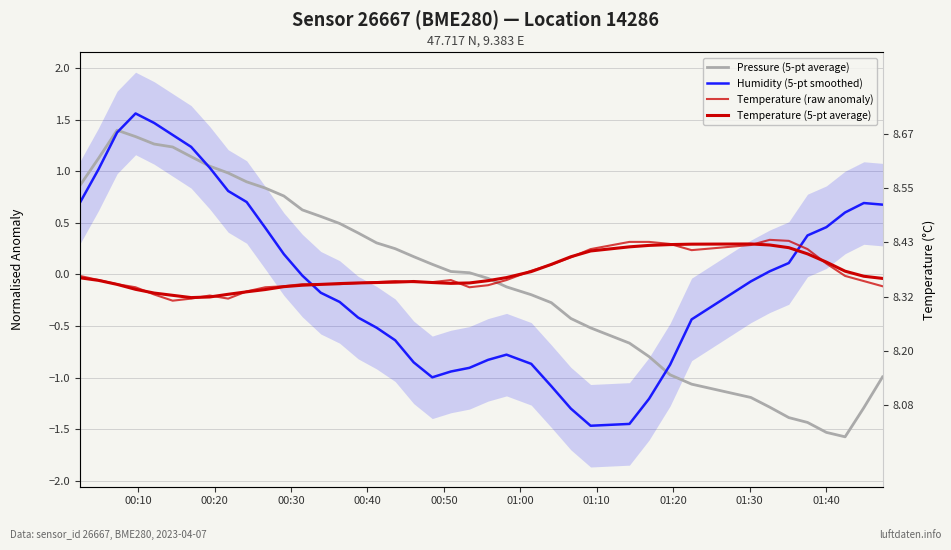

Reading right to left, transcribe all the data shown in this chart.

Pressure (5-pt average): -1.0	-1.3	-1.6	-1.5	-1.4	-1.4	-1.3	-1.2	-1.1	-1.0	-0.8	-0.7	-0.5	-0.4	-0.3	-0.2	-0.1	-0.0	0.0	0.0	0.1	0.2	0.2	0.3	0.4	0.5	0.6	0.6	0.8	0.8	0.9	1.0	1.0	1.1	1.2	1.3	1.3	1.4	1.1	0.9
Humidity (5-pt smoothed): 0.7	0.7	0.6	0.5	0.4	0.1	0.0	-0.1	-0.4	-0.9	-1.2	-1.4	-1.5	-1.3	-1.1	-0.9	-0.8	-0.8	-0.9	-0.9	-1.0	-0.9	-0.6	-0.5	-0.4	-0.3	-0.2	-0.0	0.2	0.5	0.7	0.8	1.0	1.2	1.4	1.5	1.6	1.4	1.0	0.7
Temperature (raw anomaly): -0.1	-0.1	-0.0	0.1	0.2	0.3	0.3	0.3	0.2	0.3	0.3	0.3	0.2	0.2	0.1	0.0	-0.1	-0.1	-0.1	-0.1	-0.1	-0.1	-0.1	-0.1	-0.1	-0.1	-0.1	-0.1	-0.1	-0.1	-0.2	-0.2	-0.2	-0.2	-0.3	-0.2	-0.1	-0.1	-0.1	-0.0
Temperature (5-pt average): -0.0	-0.0	0.0	0.1	0.2	0.3	0.3	0.3	0.3	0.3	0.3	0.3	0.2	0.2	0.1	0.0	-0.0	-0.1	-0.1	-0.1	-0.1	-0.1	-0.1	-0.1	-0.1	-0.1	-0.1	-0.1	-0.1	-0.1	-0.2	-0.2	-0.2	-0.2	-0.2	-0.2	-0.1	-0.1	-0.1	-0.0